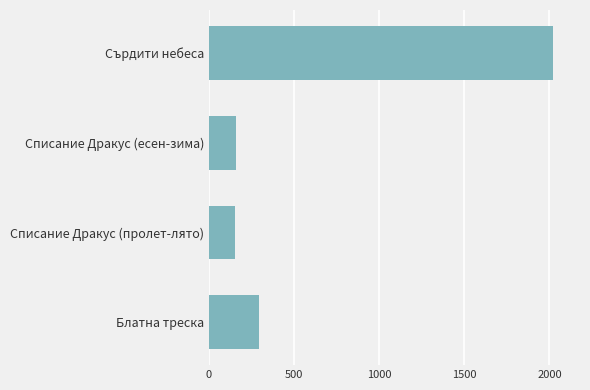

How many bars are there in total?

4